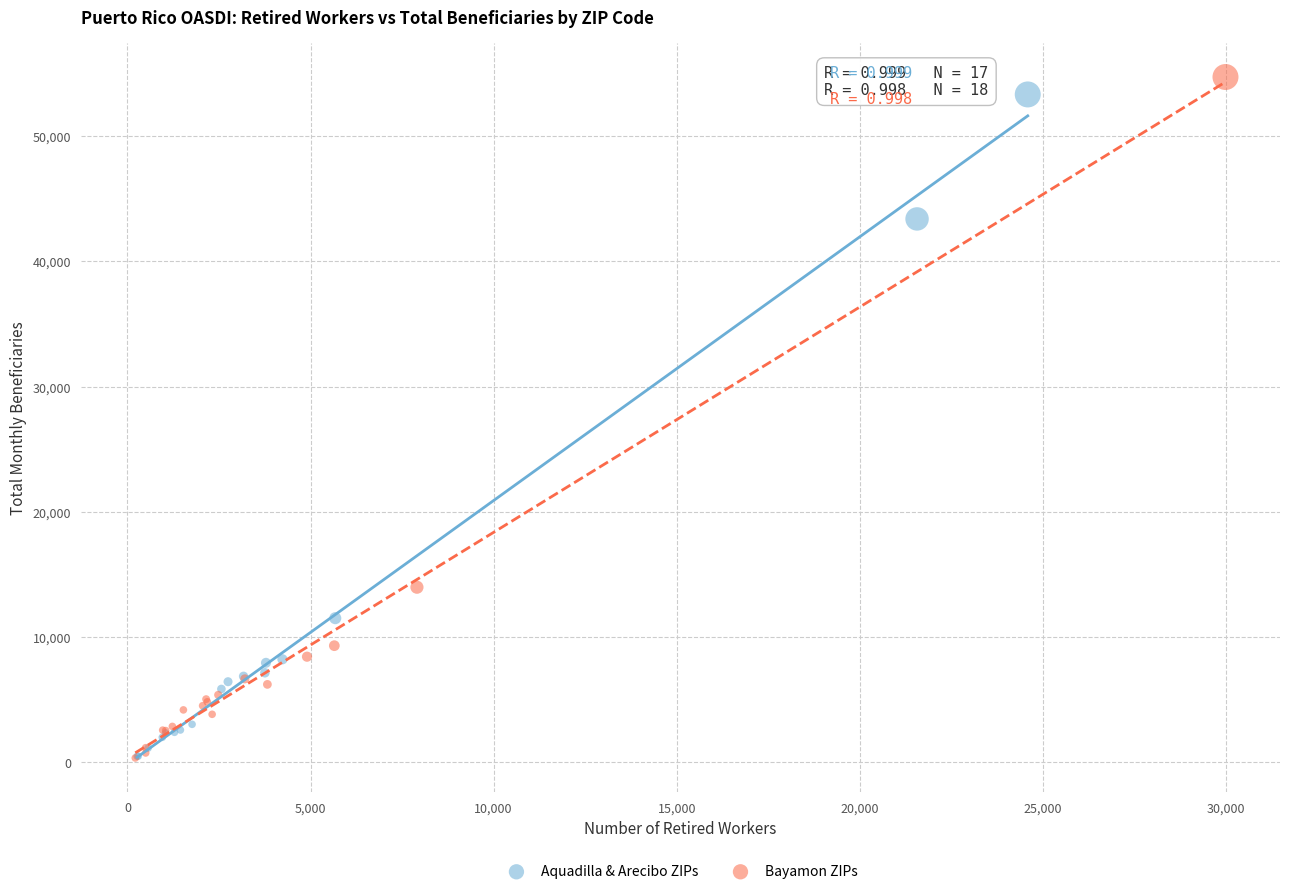

What are all the series names shown in the legend?

Aquadilla & Arecibo ZIPs, Bayamon ZIPs